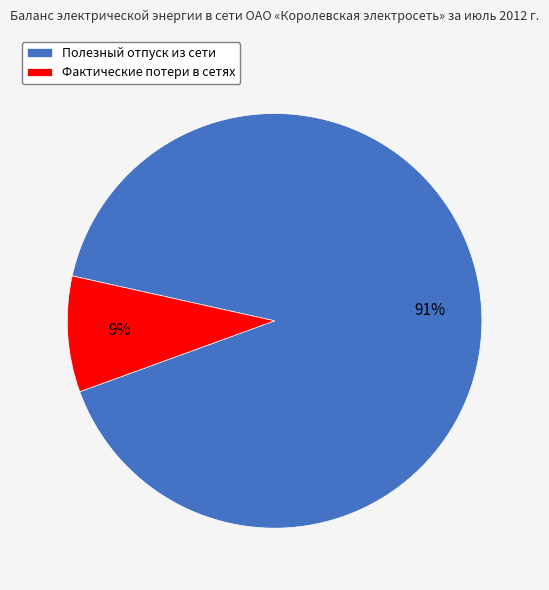

Approximately how many times larger is the value at Полезный отпуск из сети compared to Фактические потери в сетях?

10.1